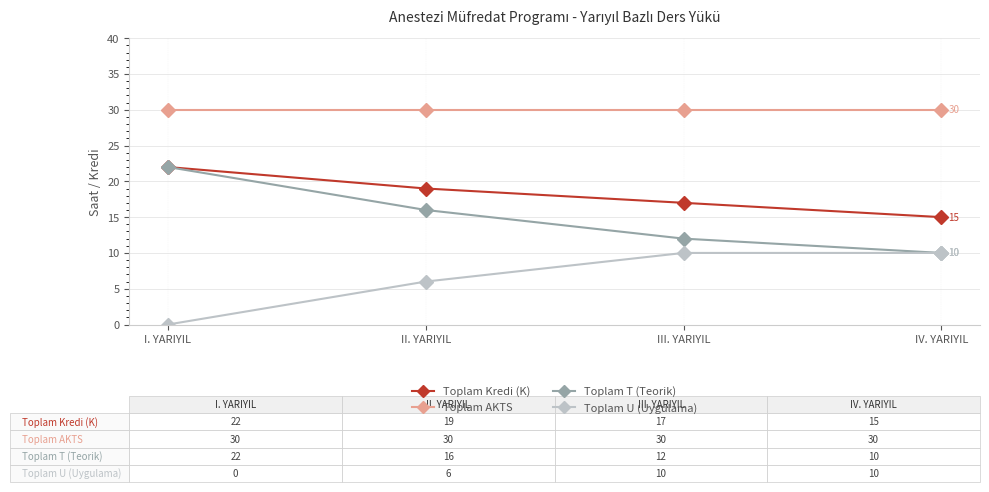

What is the sum of the Toplam AKTS values at II. YARIYIL and I. YARIYIL?

60